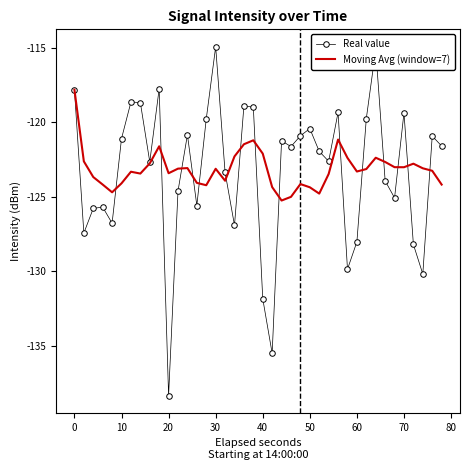

Which series has the largest range (max minus min)?

Real value